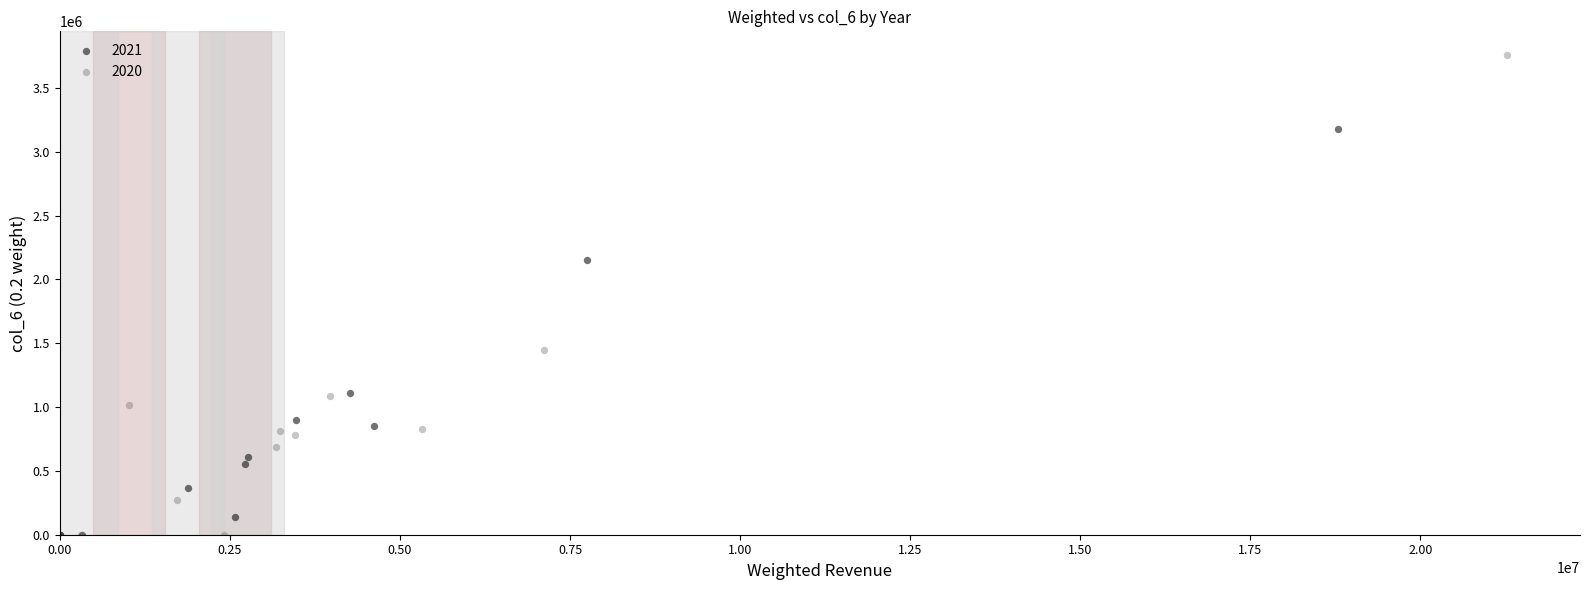

Which series has the widest spread of Y values?

2020